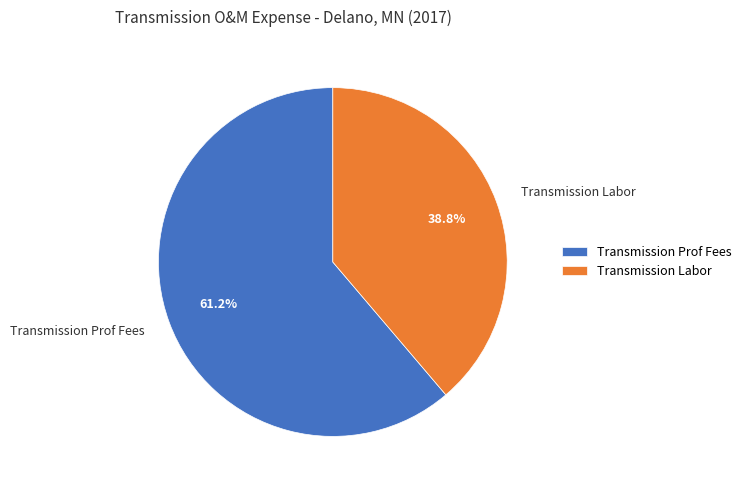

To the nearest percent, what percentage of the pie is Transmission Prof Fees?

61%